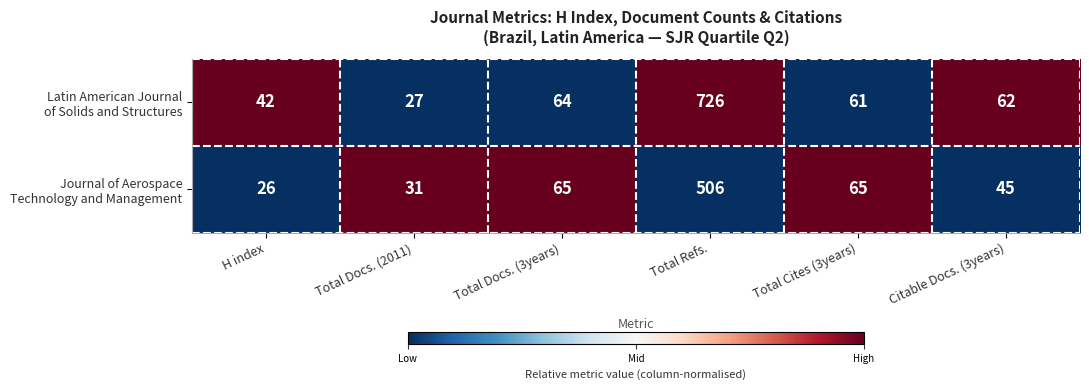

What is the spread (max minus min) of values at Total Docs. (2011)?

4